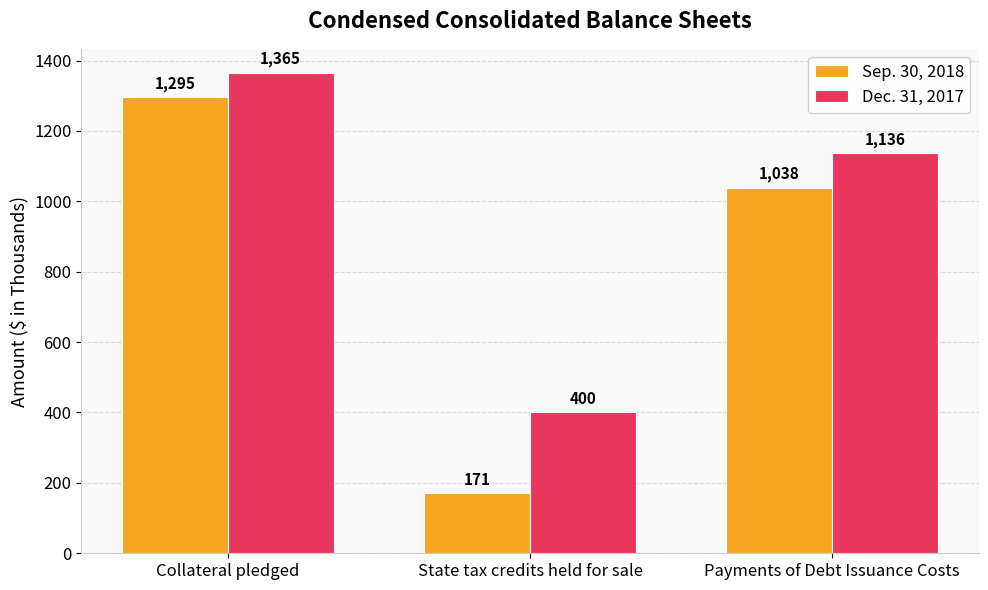

Is it true that Sep. 30, 2018 equals 47 at State tax credits held for sale?

False